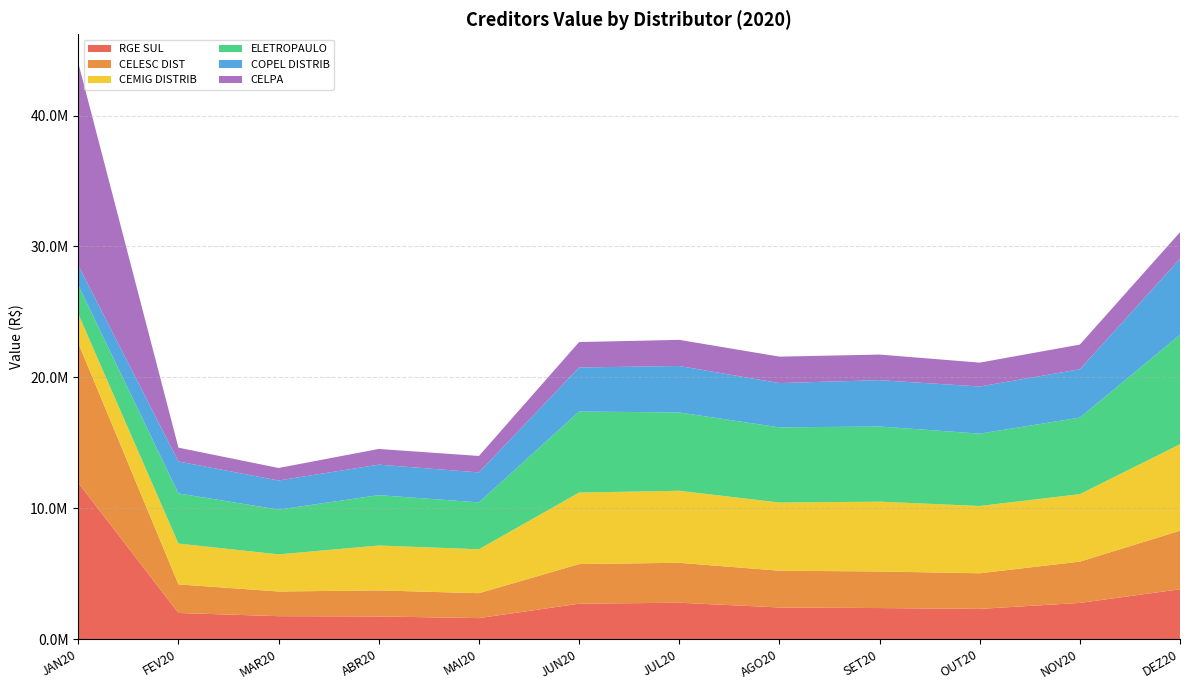

Reading left to right, extract all data points from this chart.

RGE SUL: JAN20=11936099.0	FEV20=1993760.6	MAR20=1749960.1	ABR20=1729224.1	MAI20=1601741.9	JUN20=2703477.0	JUL20=2777212.6	AGO20=2414836.9	SET20=2370246.2	OUT20=2306238.0	NOV20=2763894.5	DEZ20=3806395.0
CELESC DIST: JAN20=10676796.6	FEV20=2187435.5	MAR20=1886106.1	ABR20=1991348.5	MAI20=1905168.9	JUN20=3028179.1	JUL20=3053736.0	AGO20=2809553.4	SET20=2796449.5	OUT20=2723551.4	NOV20=3154633.3	DEZ20=4475243.2
CEMIG DISTRIB: JAN20=2221894.6	FEV20=3116697.4	MAR20=2837587.0	ABR20=3429493.2	MAI20=3355386.5	JUN20=5463735.5	JUL20=5501945.6	AGO20=5208013.1	SET20=5334028.2	OUT20=5138940.0	NOV20=5156460.9	DEZ20=6607186.9
ELETROPAULO: JAN20=2204602.4	FEV20=3831799.5	MAR20=3420409.6	ABR20=3847889.8	MAI20=3582003.0	JUN20=6191122.4	JUL20=5984345.3	AGO20=5744591.0	SET20=5742306.5	OUT20=5528164.1	NOV20=5847777.9	DEZ20=8360351.7
COPEL DISTRIB: JAN20=1522835.3	FEV20=2440687.0	MAR20=2224303.5	ABR20=2332051.1	MAI20=2289853.6	JUN20=3366323.6	JUL20=3549395.8	AGO20=3385511.1	SET20=3541566.9	OUT20=3602981.8	NOV20=3693809.4	DEZ20=5805462.3
CELPA: JAN20=15449699.7	FEV20=1055795.9	MAR20=954643.6	ABR20=1197386.2	MAI20=1257562.8	JUN20=1942801.4	JUL20=1998028.6	AGO20=2019459.9	SET20=1955545.3	OUT20=1824368.9	NOV20=1885156.9	DEZ20=2032653.3